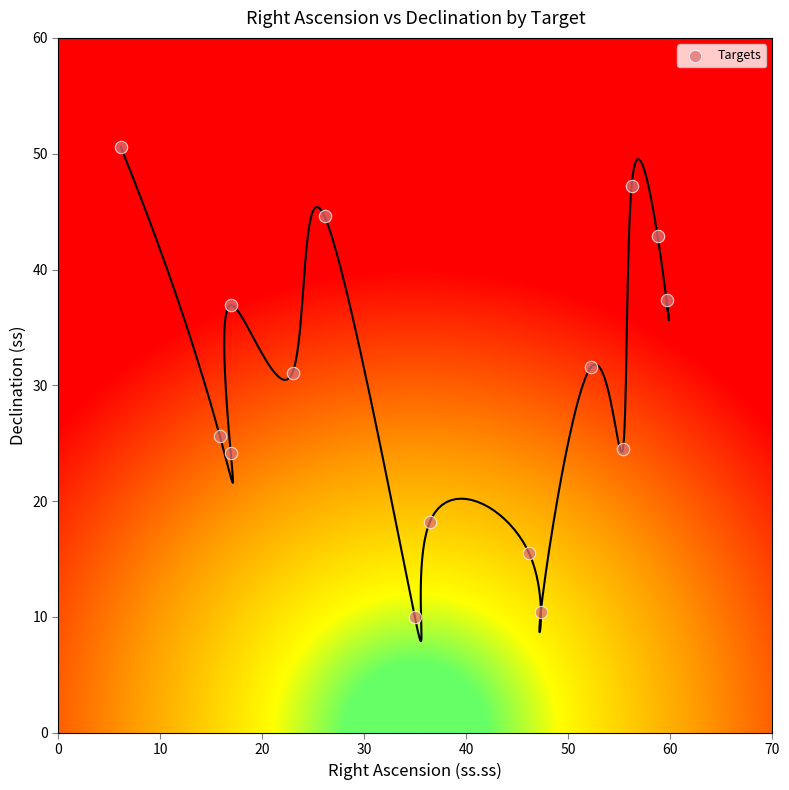

What is the range of X values (max minus min)?

53.5